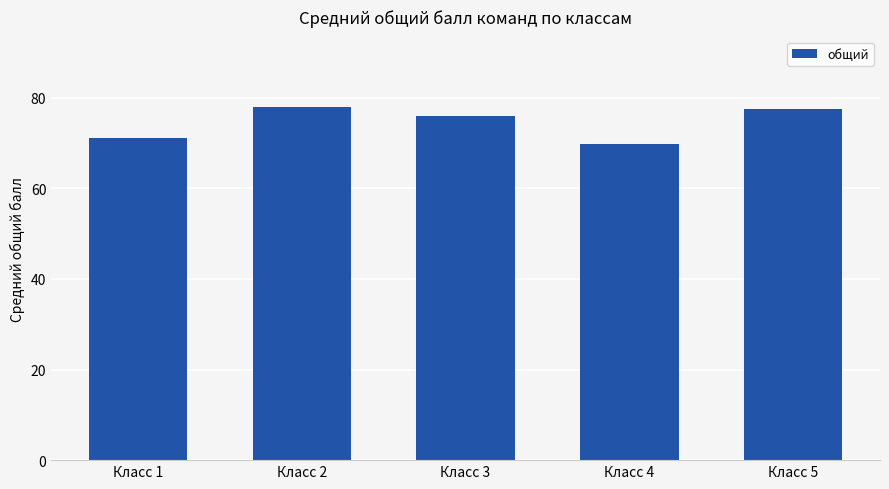

Which label corresponds to the smallest value in the chart?

Класс 4